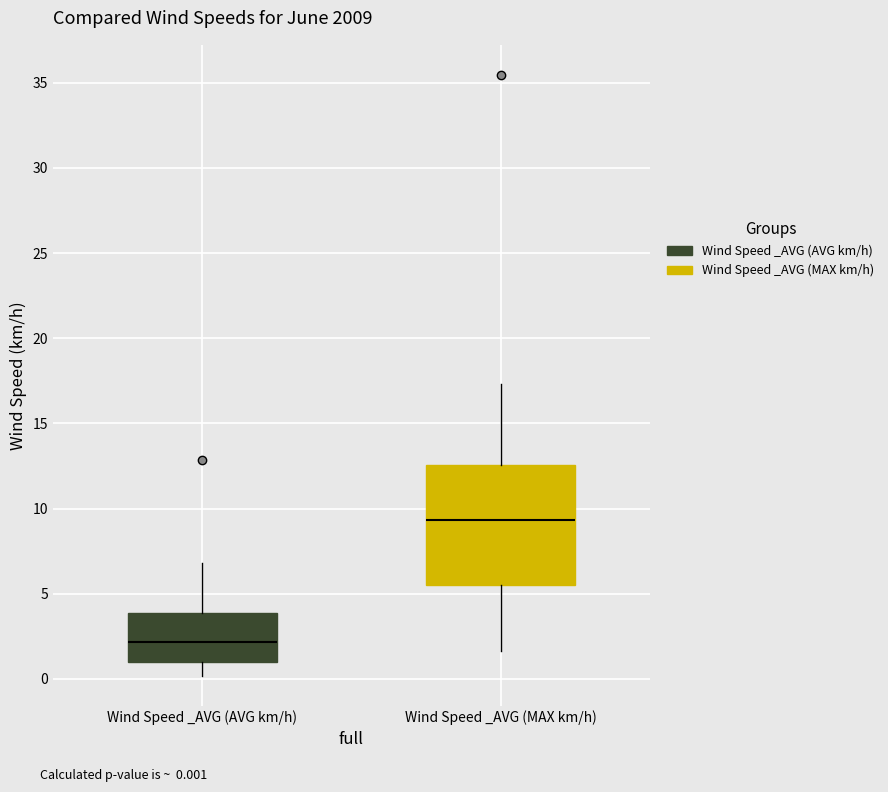

Where is the upper edge of the box for Wind Speed _AVG (AVG km/h) on the y-axis? The values are not printed on the chart, so give them approximately, as read against the axis.

4.0